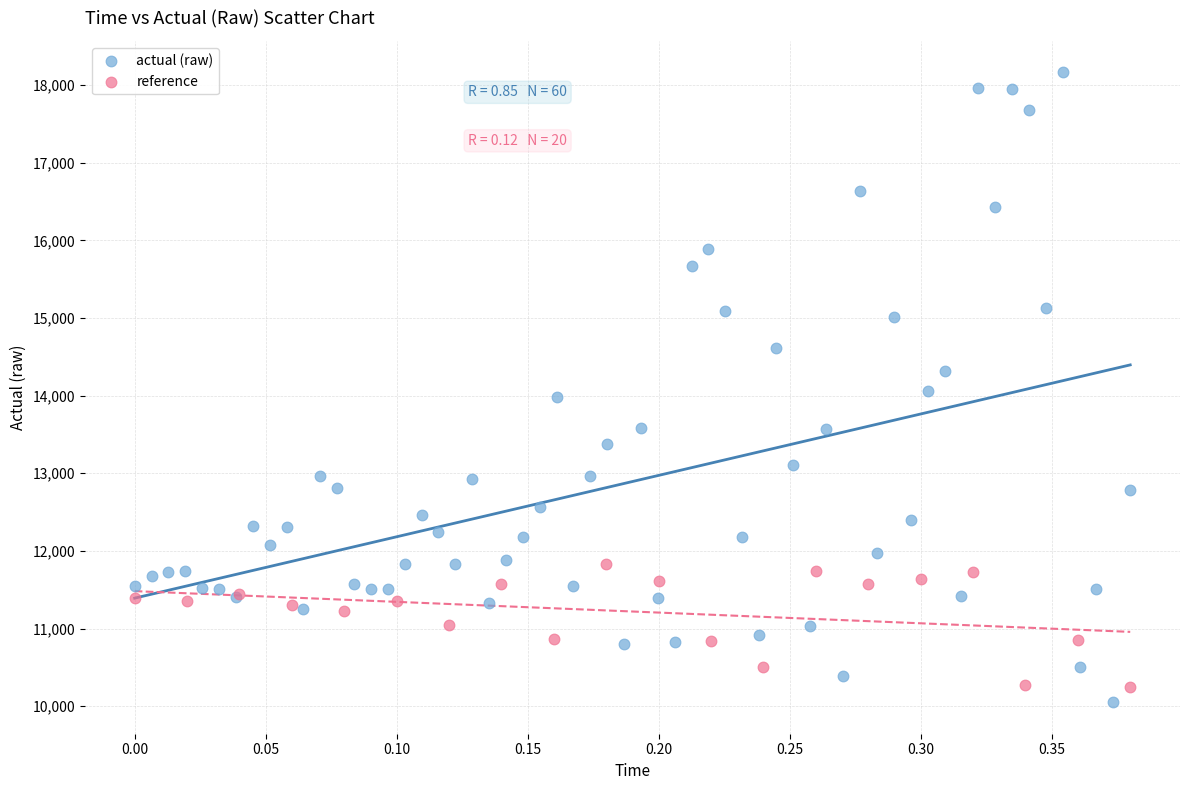

Which series has the largest Y range (max minus min)?

actual (raw)